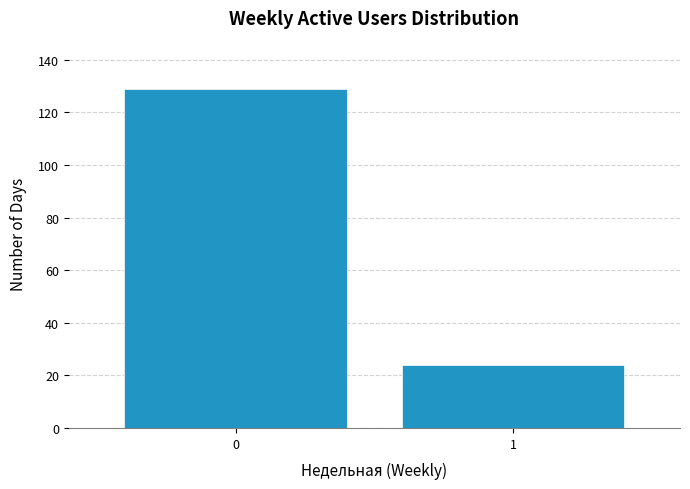

Reading left to right, list all the values displayed in this chart.

0=129	1=24